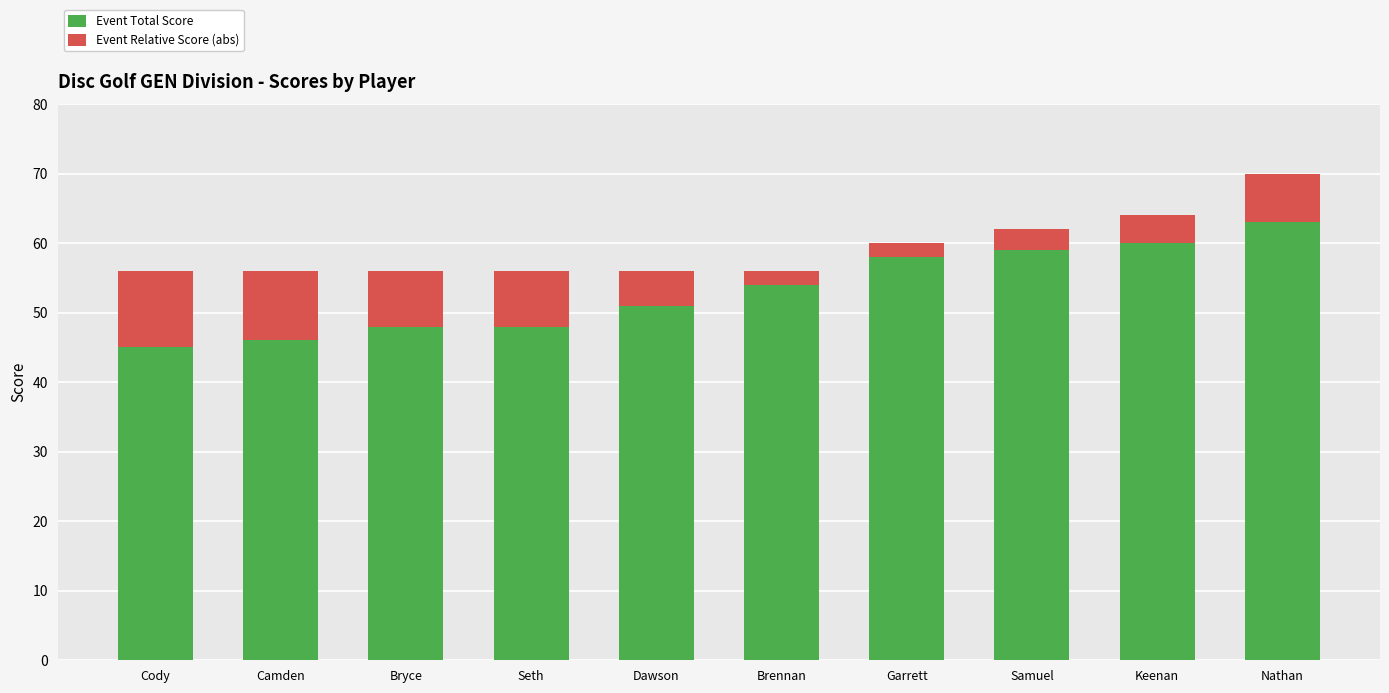

Is it true that Event Total Score equals 48 at Bryce?

True